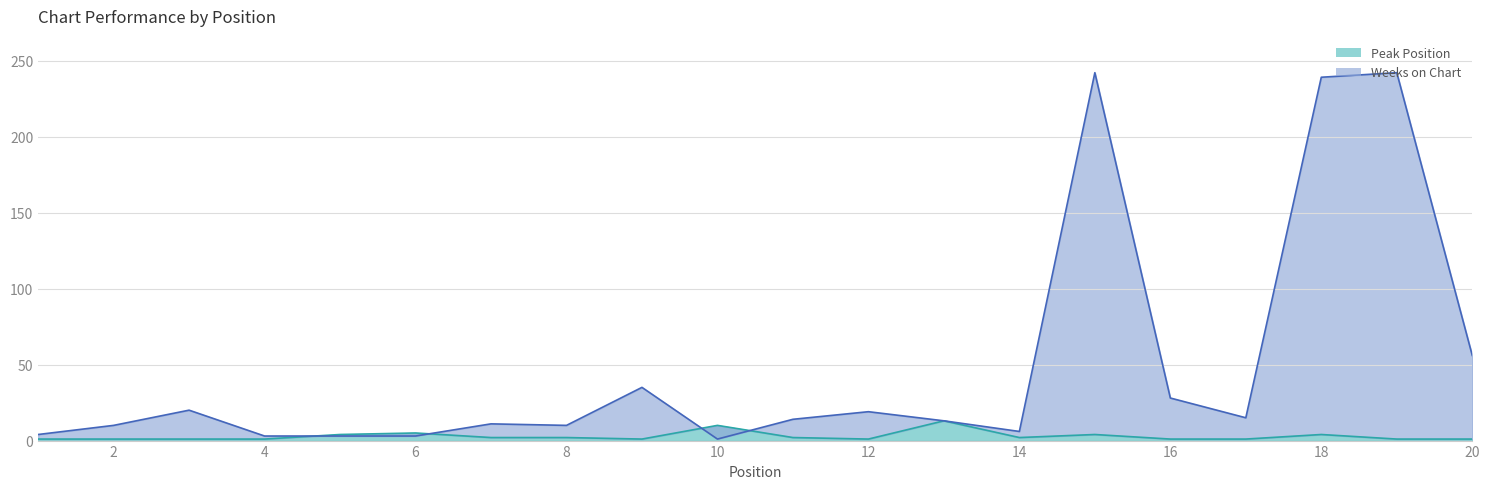

What is the total value across all series at 3?

21